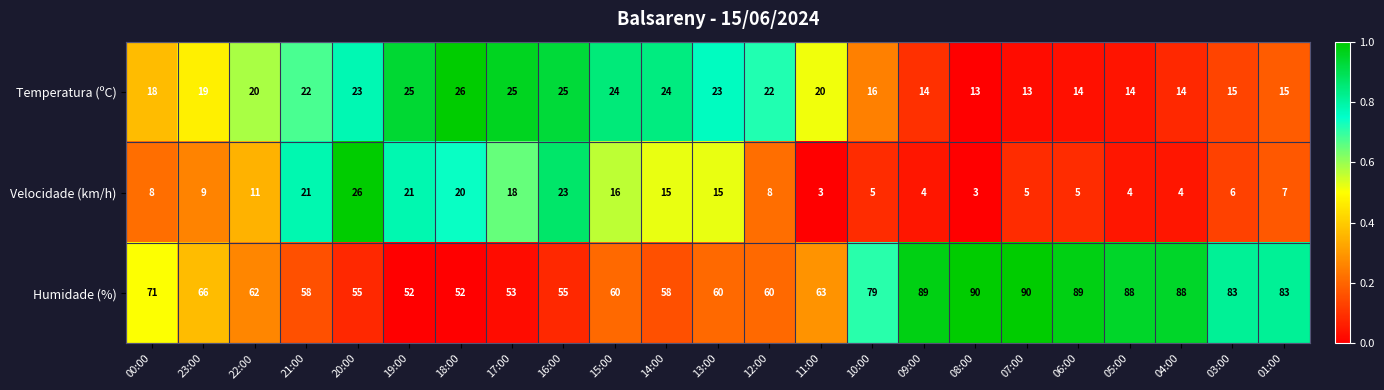

Read the Humidade (%) value at 21:00, to the nearest 10.

60